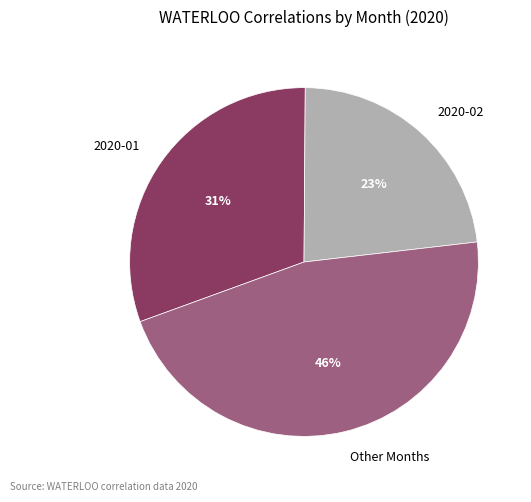

Which has a higher value, 2020-02 or 2020-01?

2020-01